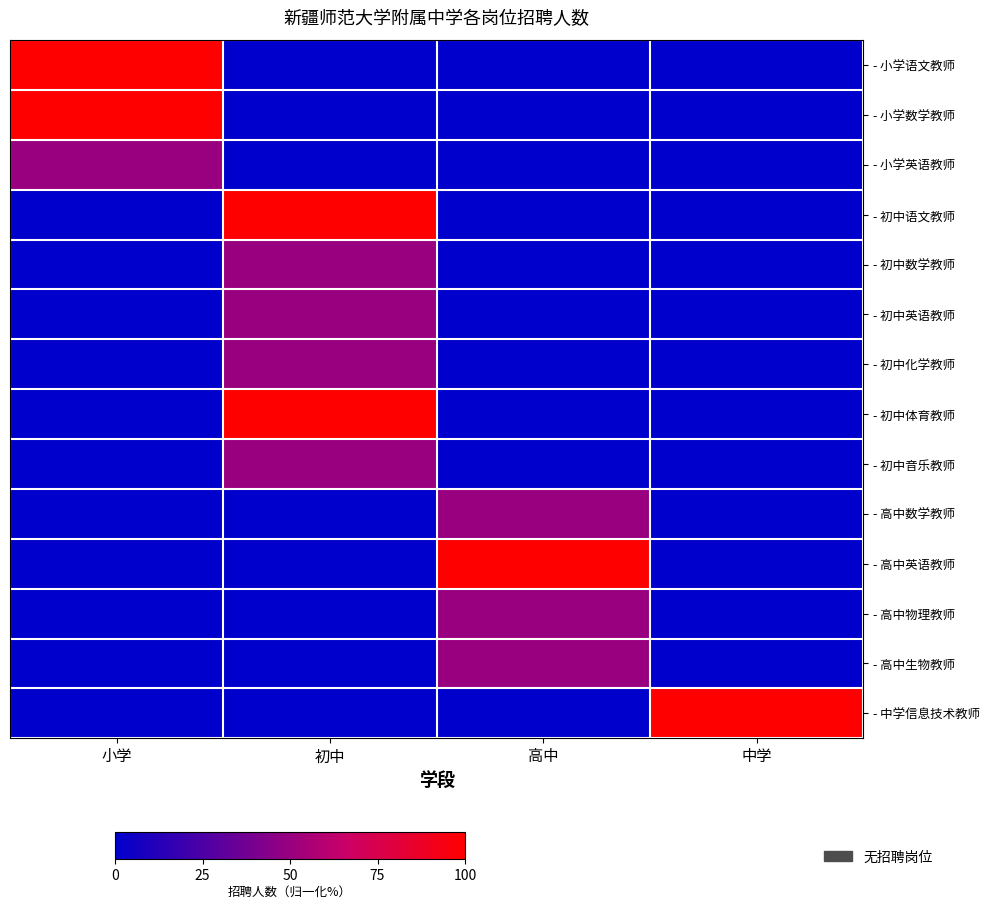

At which category does the chart reach its peak across all series?

小学